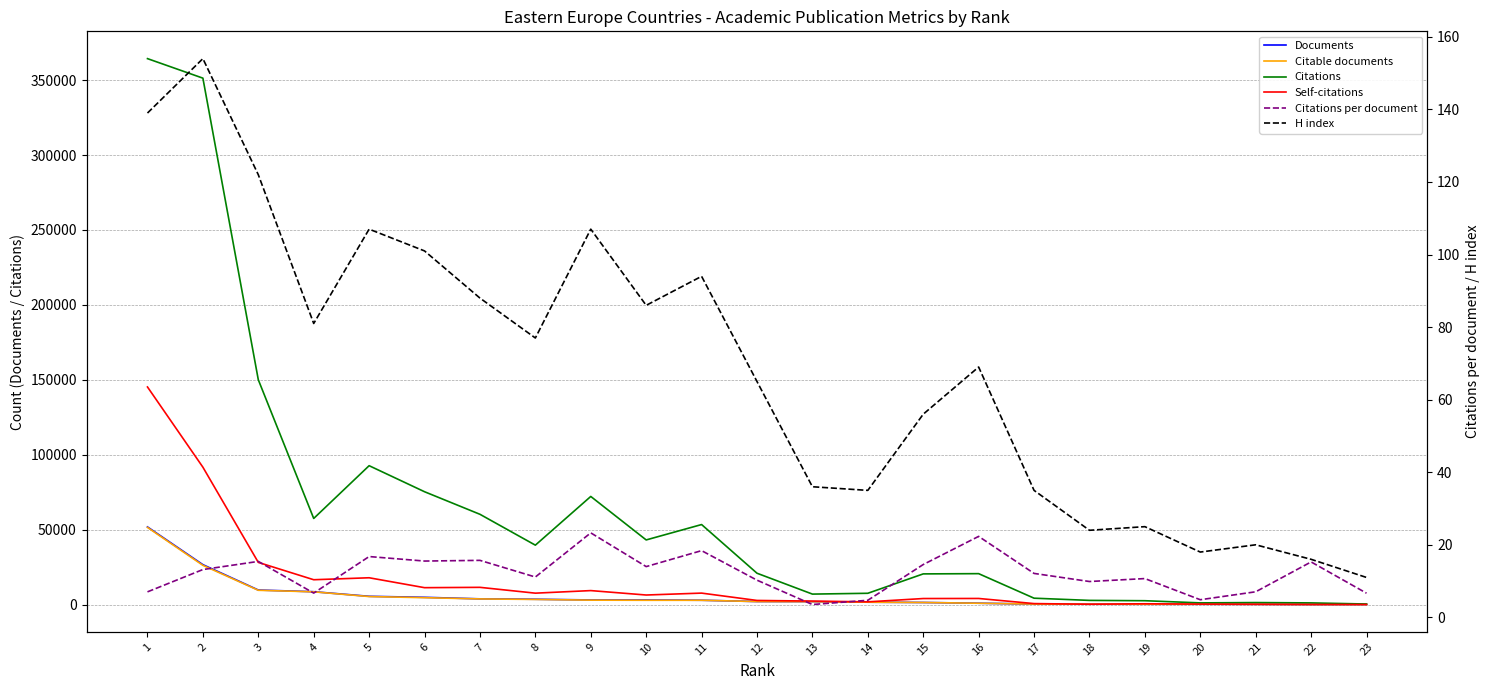

Reading left to right, transcribe all the data shown in this chart.

Documents: 1=51827.0	2=26647.0	3=9727.0	4=8594.0	5=5531.0	6=4854.0	7=3835.0	8=3567.0	9=3098.0	10=3084.0	11=2904.0	12=2042.0	13=1981.0	14=1605.0	15=1407.0	16=925.0	17=353.0	18=284.0	19=242.0	20=235.0	21=192.0	22=74.0	23=58.0
Citable documents: 1=51500.0	2=26199.0	3=9551.0	4=8533.0	5=5378.0	6=4618.0	7=3790.0	8=3451.0	9=2976.0	10=2884.0	11=2879.0	12=2040.0	13=1966.0	14=1604.0	15=1391.0	16=908.0	17=351.0	18=277.0	19=242.0	20=235.0	21=188.0	22=74.0	23=58.0
Citations: 1=364311.0	2=351282.0	3=150029.0	4=57482.0	5=92688.0	6=75311.0	7=60257.0	8=39663.0	9=72165.0	10=43149.0	11=53415.0	12=20931.0	13=7007.0	14=7552.0	15=20487.0	16=20650.0	17=4274.0	18=2805.0	19=2588.0	20=1141.0	21=1354.0	22=1131.0	23=386.0
Self-citations: 1=145218.0	2=91690.0	3=28158.0	4=16592.0	5=17904.0	6=11290.0	7=11512.0	8=7633.0	9=9344.0	10=6395.0	11=7668.0	12=2768.0	13=2339.0	14=1832.0	15=4044.0	16=4087.0	17=672.0	18=225.0	19=546.0	20=308.0	21=203.0	22=88.0	23=53.0
Citations per document: 1=7.0	2=13.2	3=15.4	4=6.7	5=16.8	6=15.5	7=15.7	8=11.1	9=23.3	10=14.0	11=18.4	12=10.2	13=3.5	14=4.7	15=14.6	16=22.3	17=12.1	18=9.9	19=10.7	20=4.9	21=7.0	22=15.3	23=6.7
H index: 1=139.0	2=154.0	3=122.0	4=81.0	5=107.0	6=101.0	7=88.0	8=77.0	9=107.0	10=86.0	11=94.0	12=65.0	13=36.0	14=35.0	15=56.0	16=69.0	17=35.0	18=24.0	19=25.0	20=18.0	21=20.0	22=16.0	23=11.0